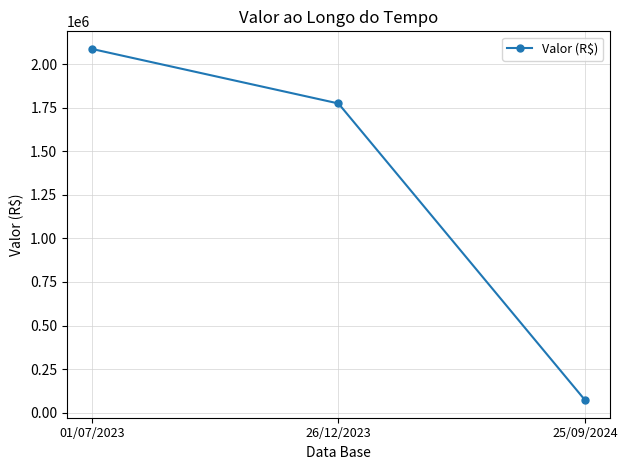

The value at 26/12/2023 is 1774464.2. True or false?

True